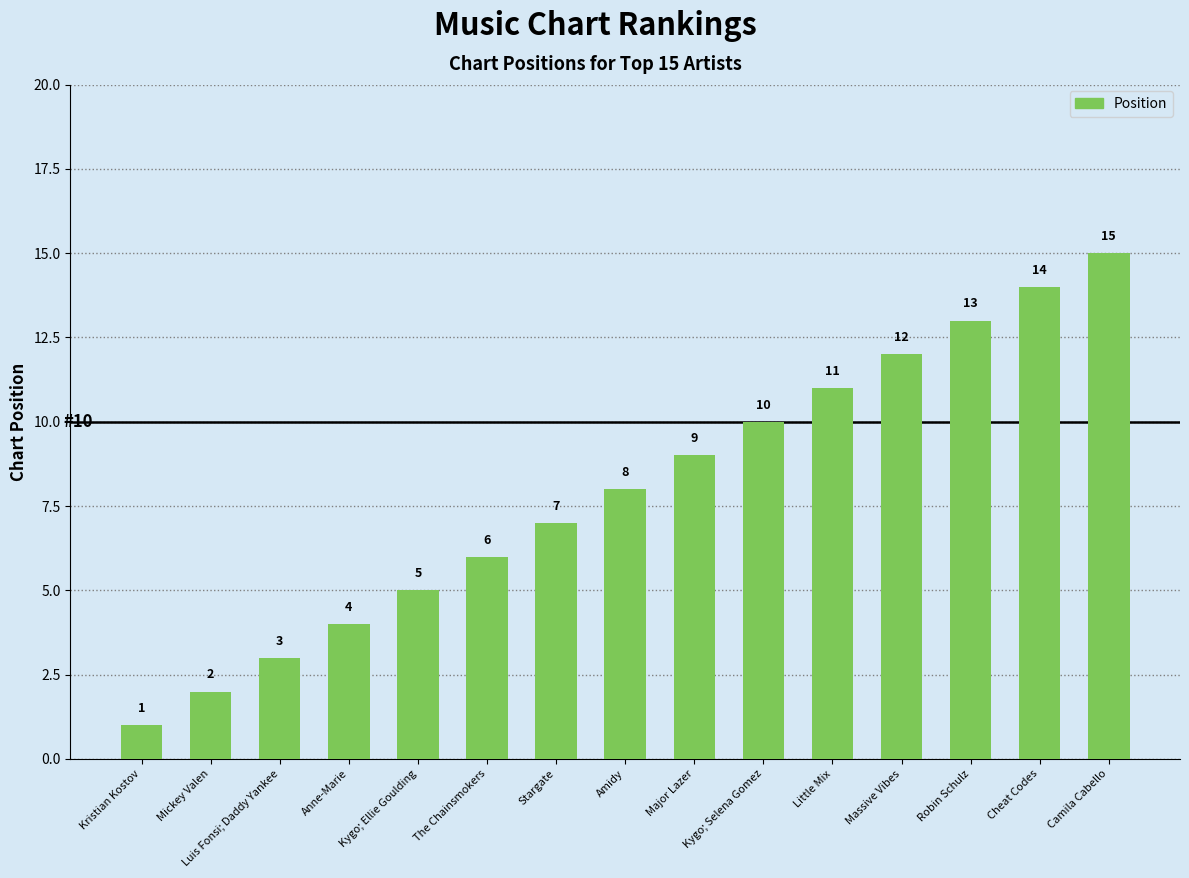

Which category has the lowest value across all series?

Kristian Kostov